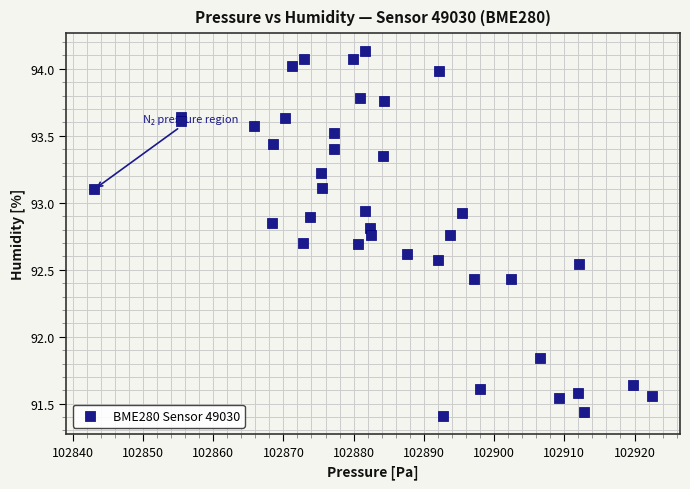

What is the range of X values (max minus min)?

79.4